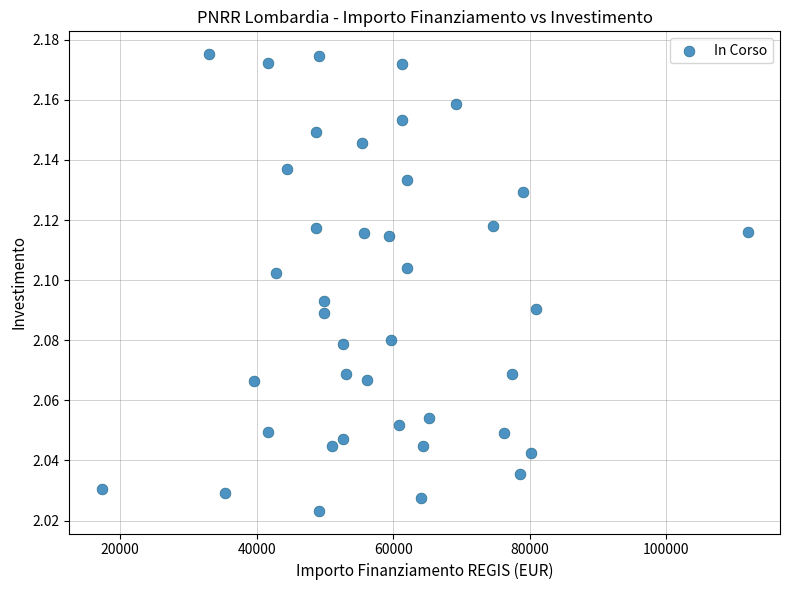

What is the range of X values (max minus min)?

94665.7